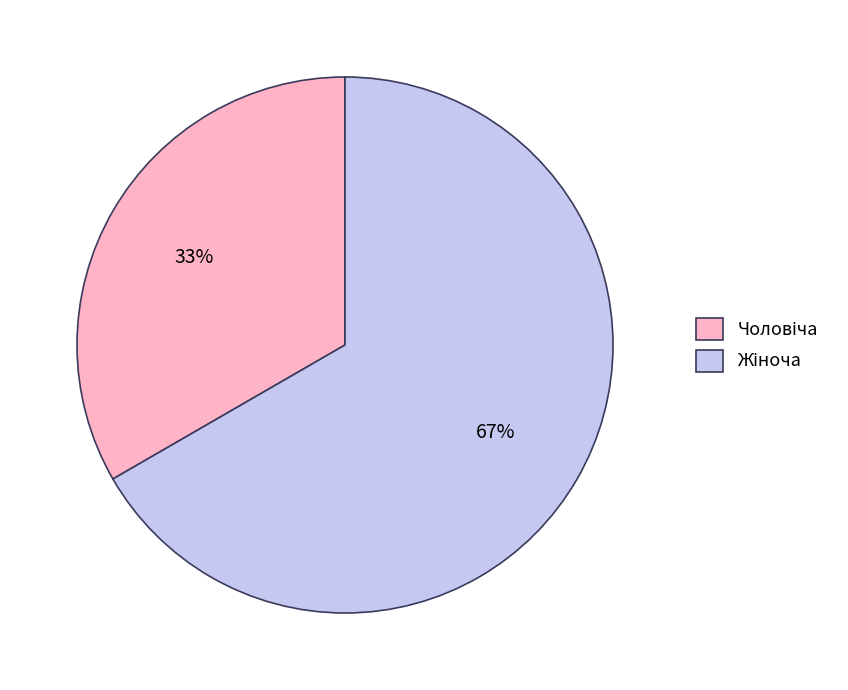

To the nearest percent, what is the average slice percentage?

50%